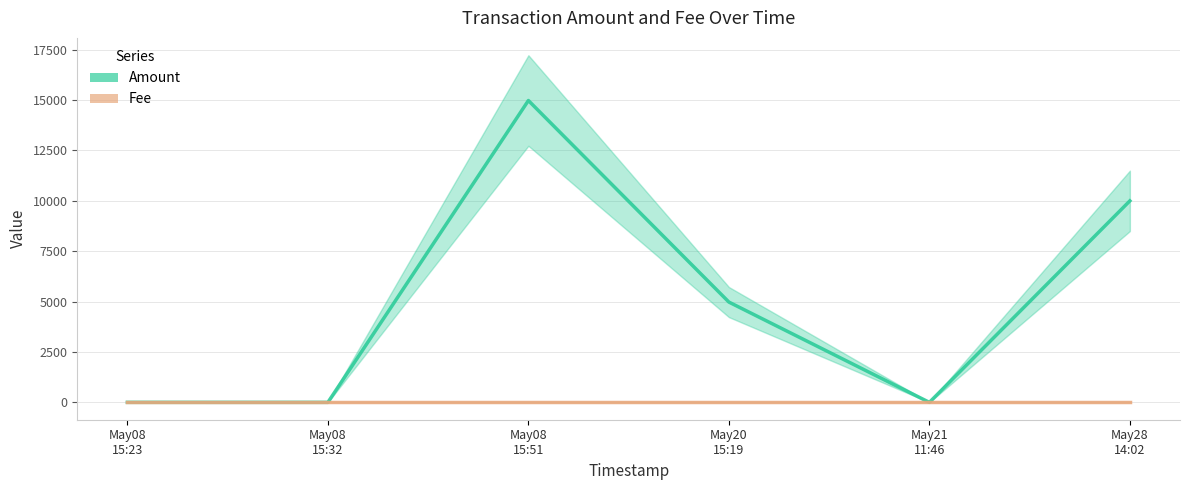

Which series changed the most between May08
15:23 and May21
11:46?

Amount